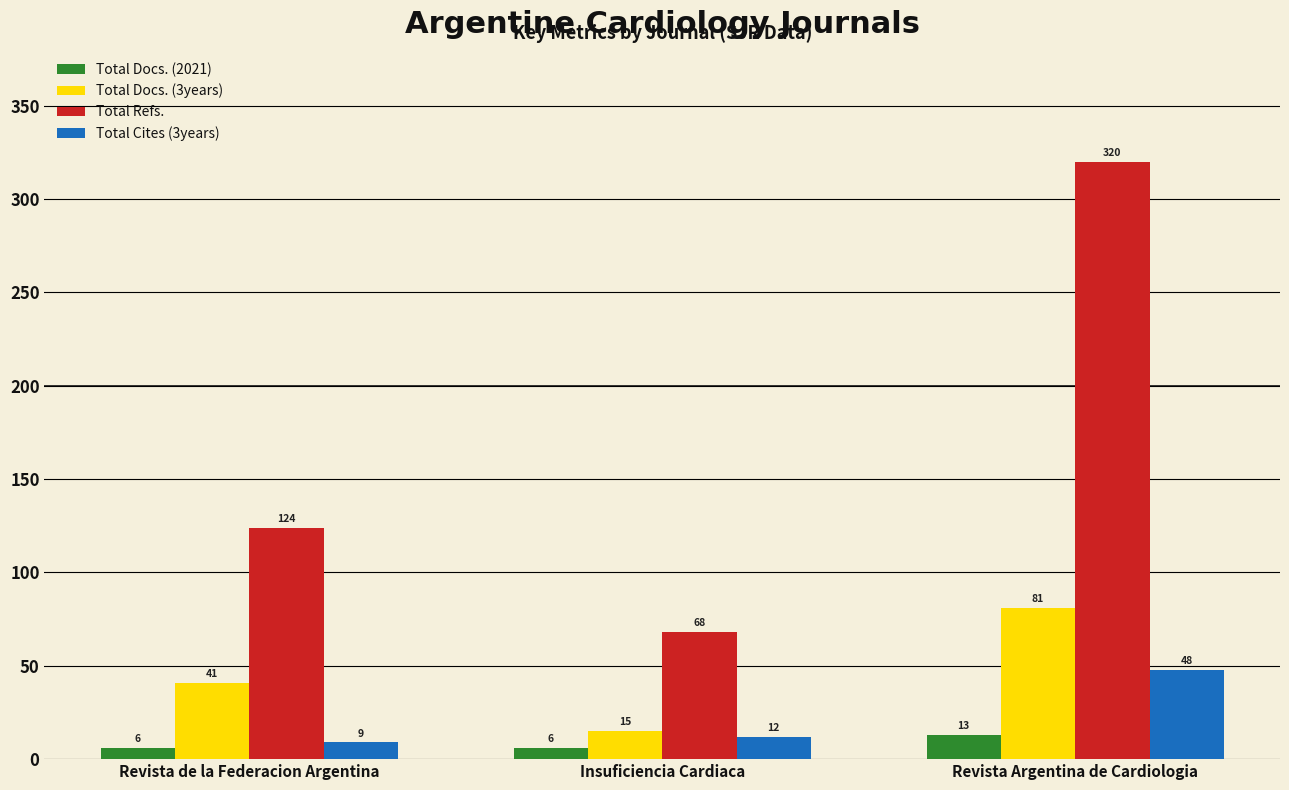

What is the label of the 3rd bar from the right?

Revista de la Federacion Argentina